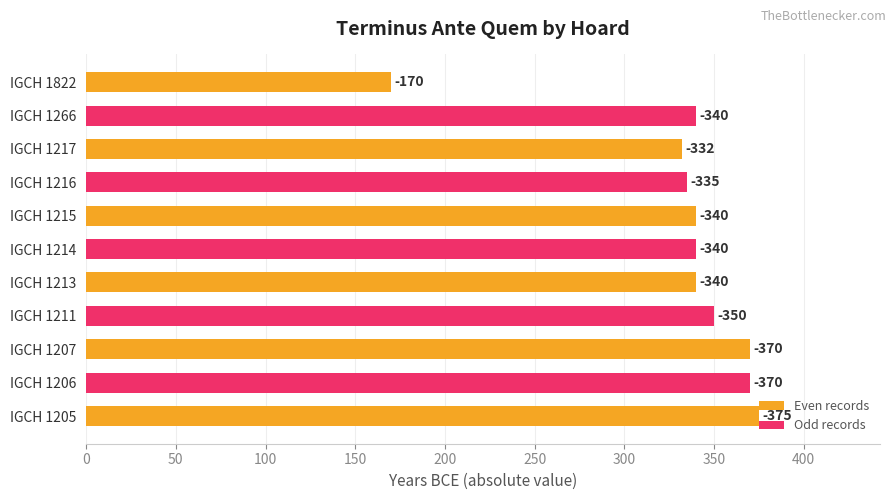

How many bars are there in total?

11